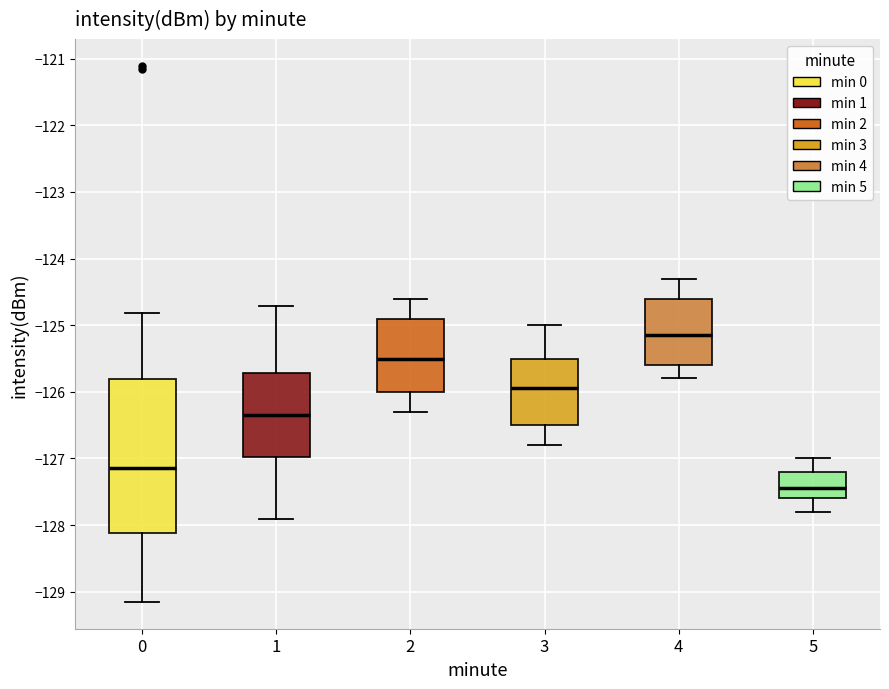

Comparing the boxes themselves (not the whiskers), which one is the tallest?

0